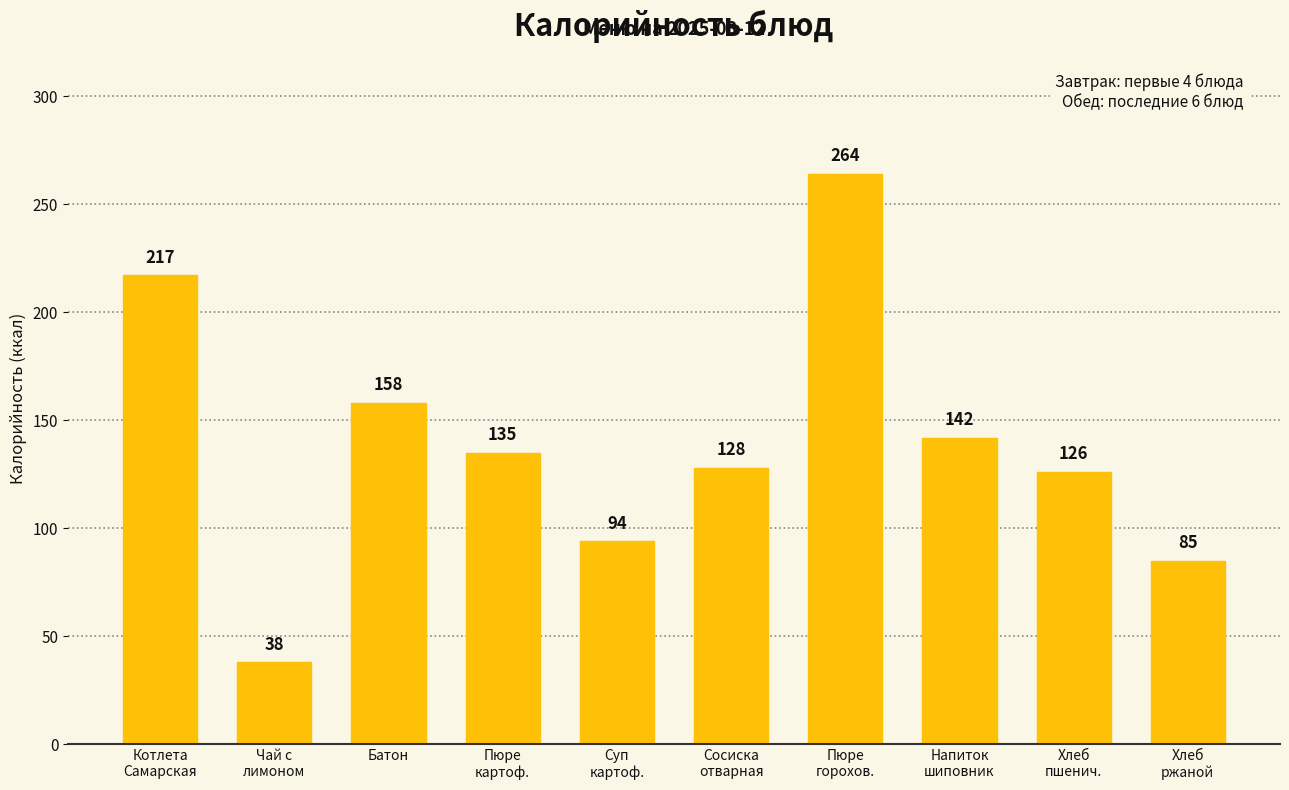

What position from the right is Чай с
лимоном?

9